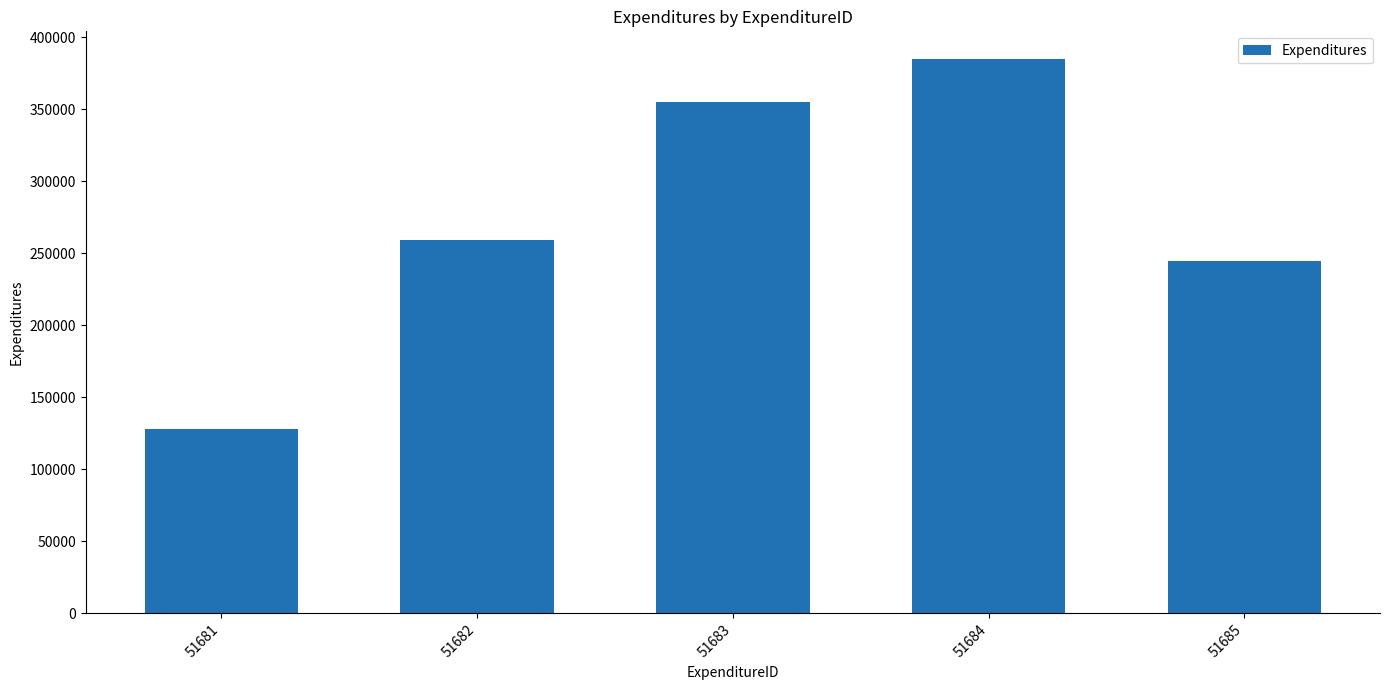

Which label corresponds to the smallest value in the chart?

51681